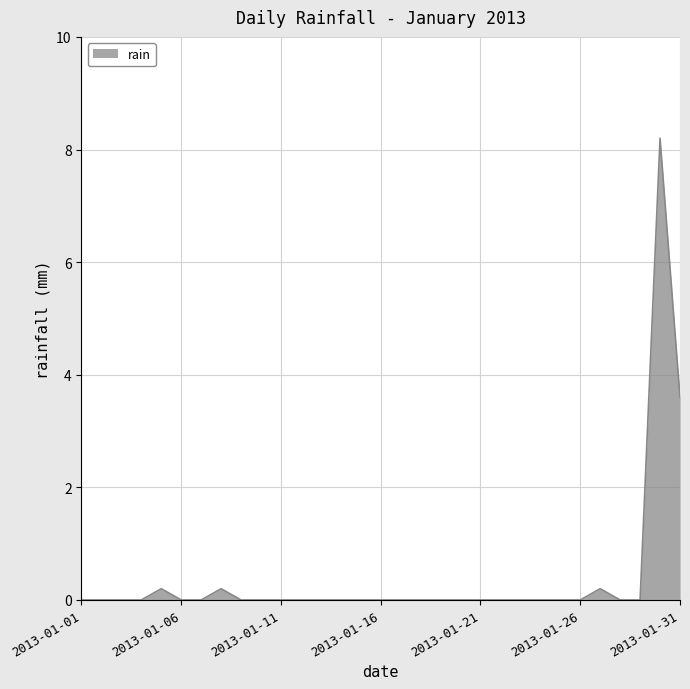

Does the chart display data point markers on the line(s)?

No